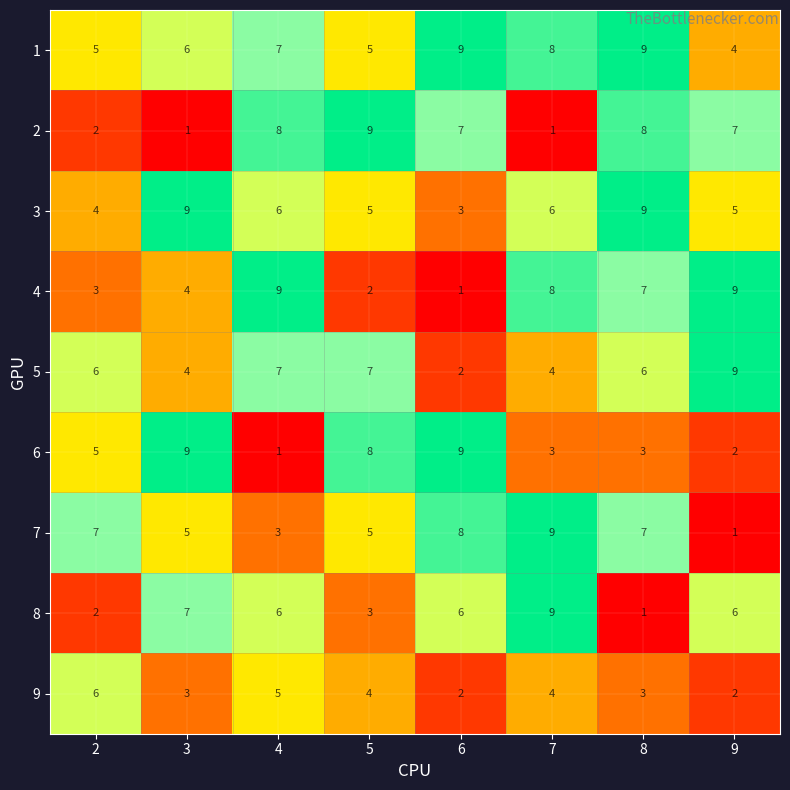

At which category is the sum across all series the highest?

8